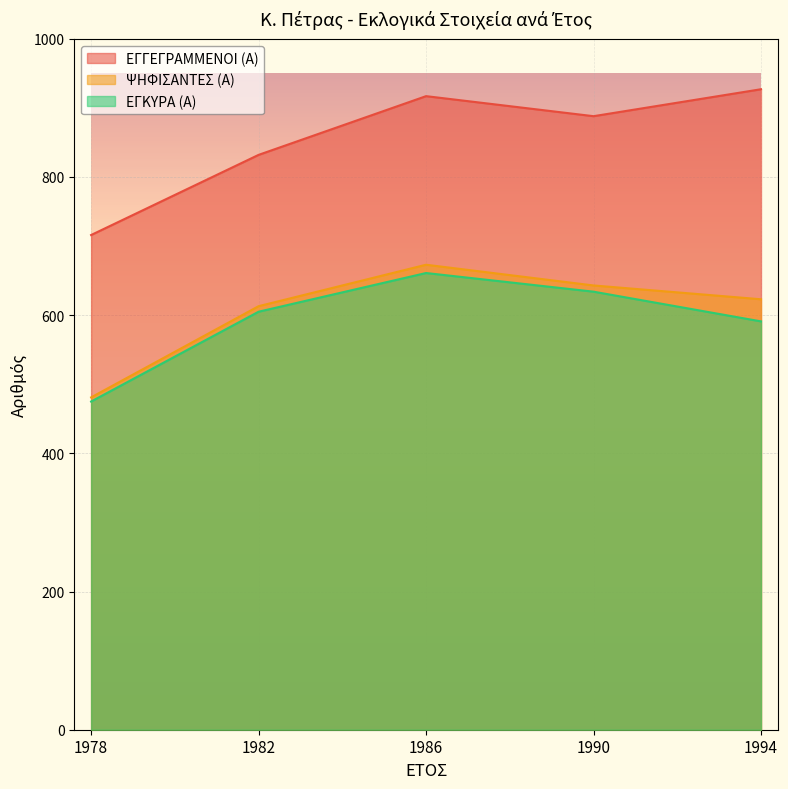

Rank the series by their maximum value, from highest to lowest.

ΕΓΓΕΓΡΑΜΜΕΝΟΙ (Α), ΨΗΦΙΣΑΝΤΕΣ (Α), ΕΓΚΥΡΑ (Α)